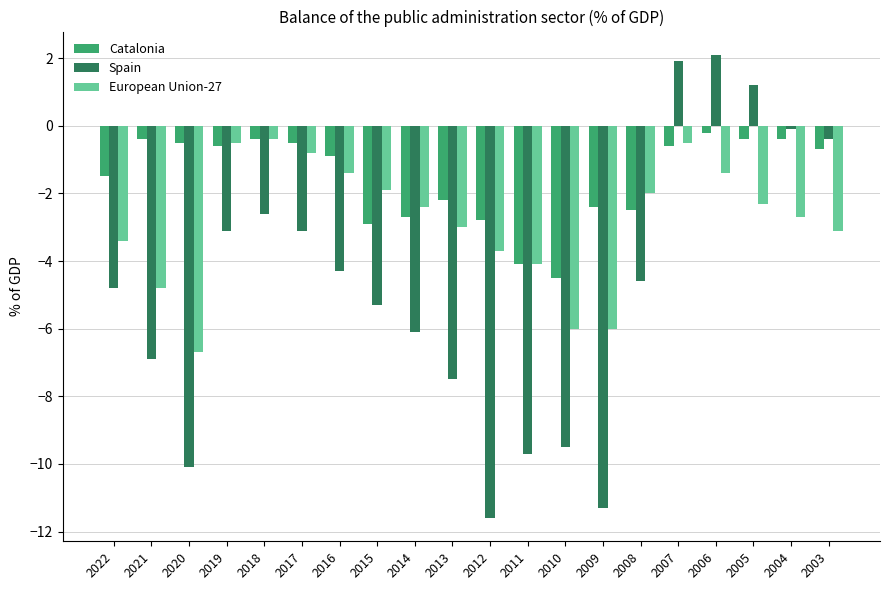

What are all the series names shown in the legend?

Catalonia, Spain, European Union-27